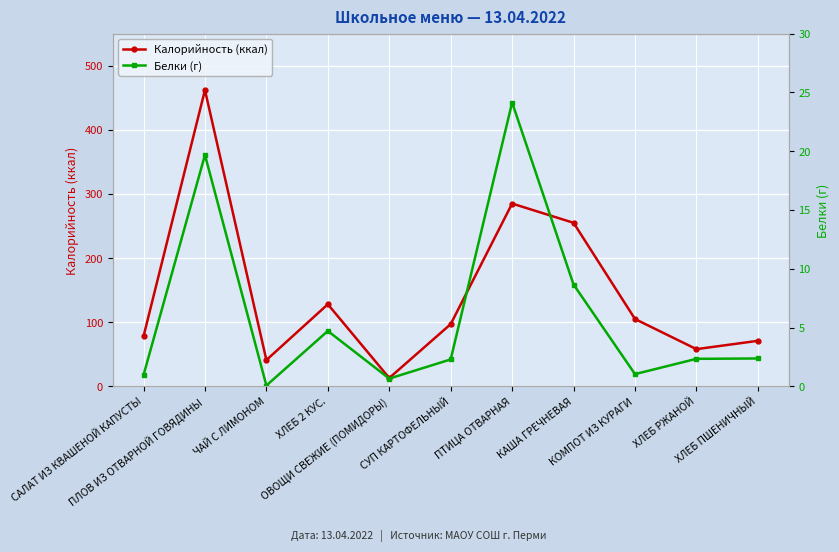

Where is the first local maximum for Калорийность (ккал)?

ПЛОВ ИЗ ОТВАРНОЙ ГОВЯДИНЫ